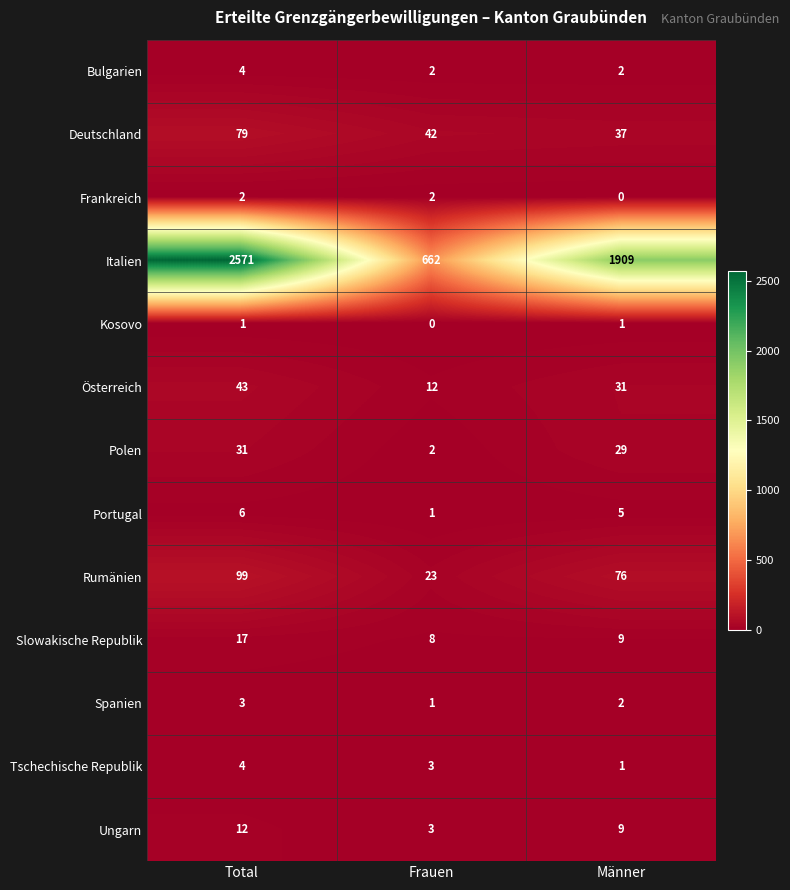

List the labels in order of Österreich value, smallest first.

Frauen, Männer, Total